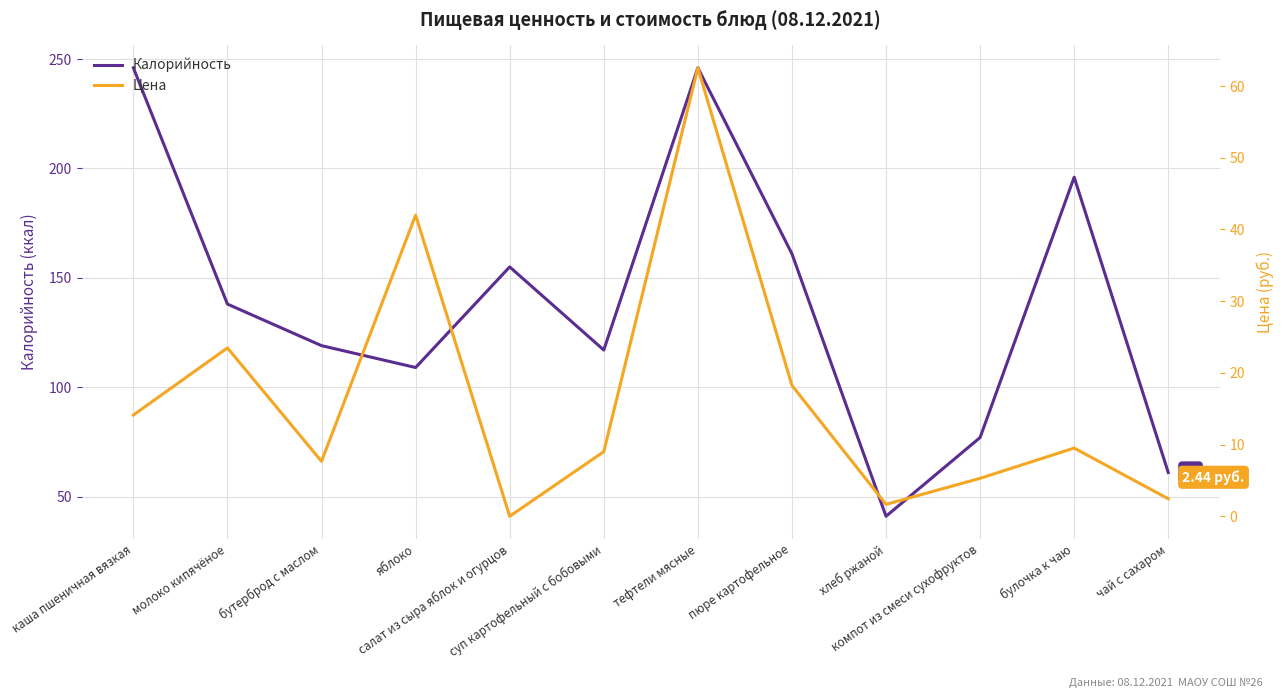

How many lines are shown in the chart?

2